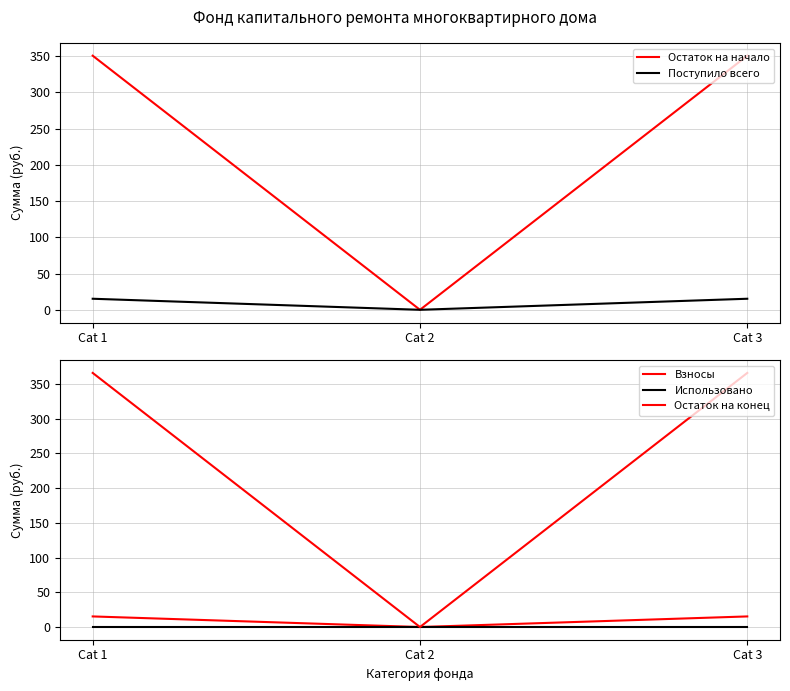

Which series has the largest range (max minus min)?

Остаток на конец